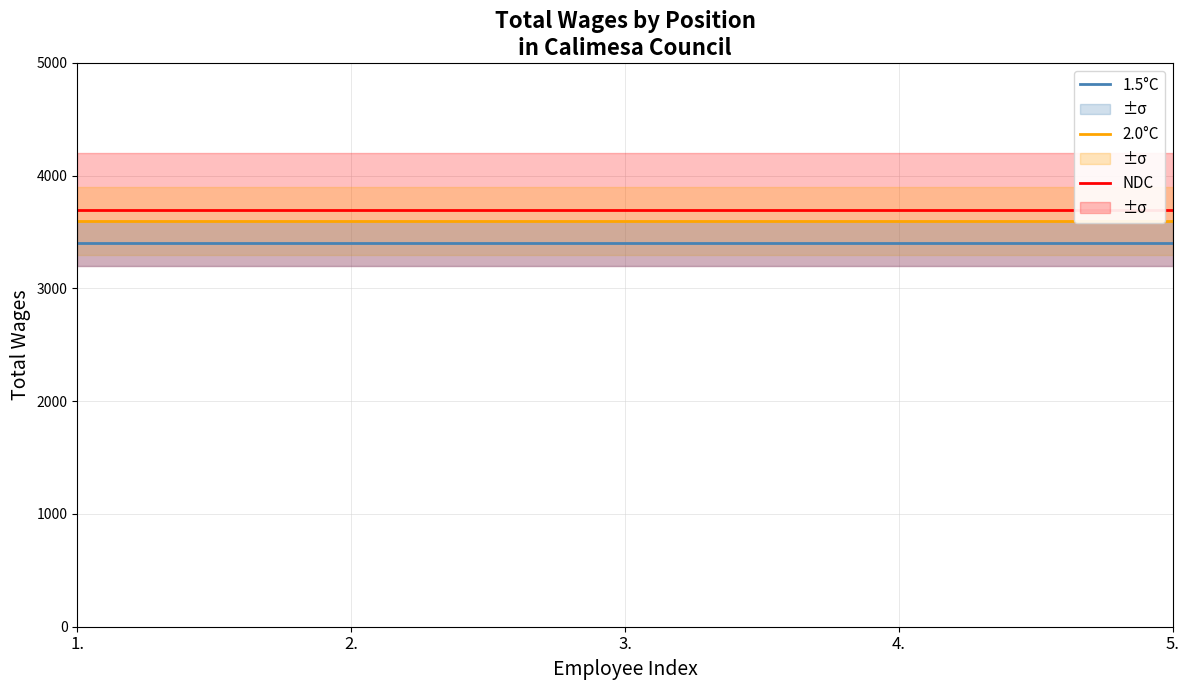

Which series has the largest total across all categories?

NDC